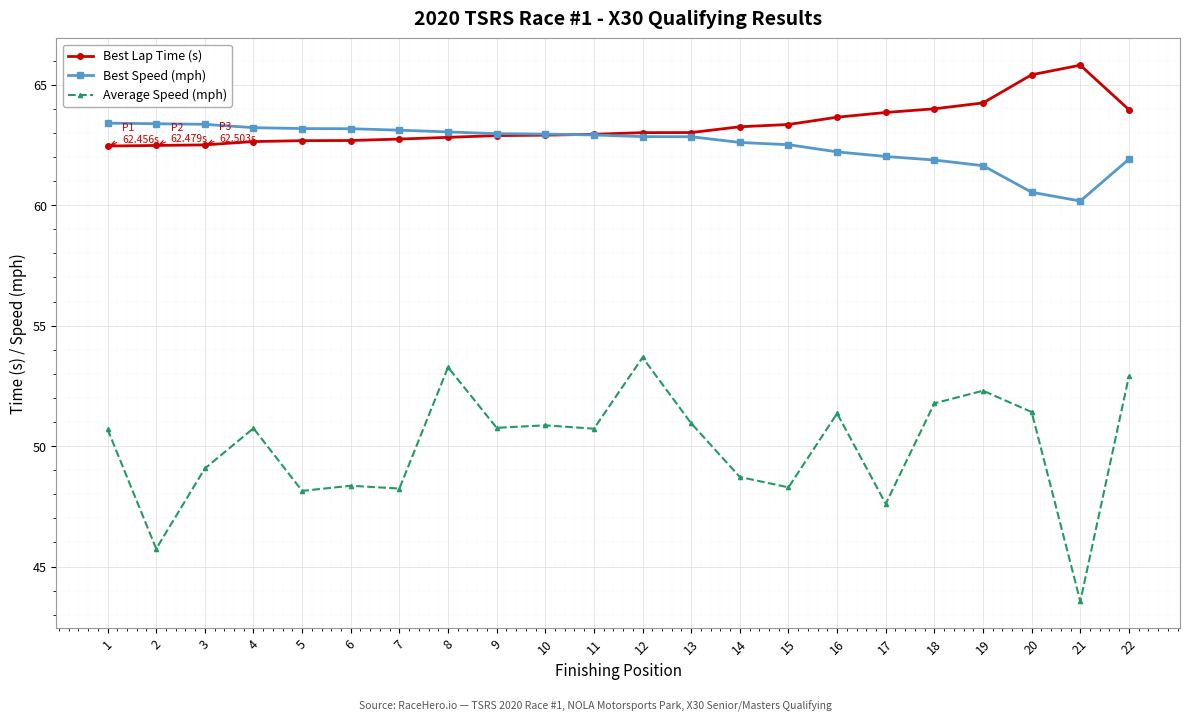

True or false: Average Speed (mph) has more than 2 points higher than both neighbors.

True